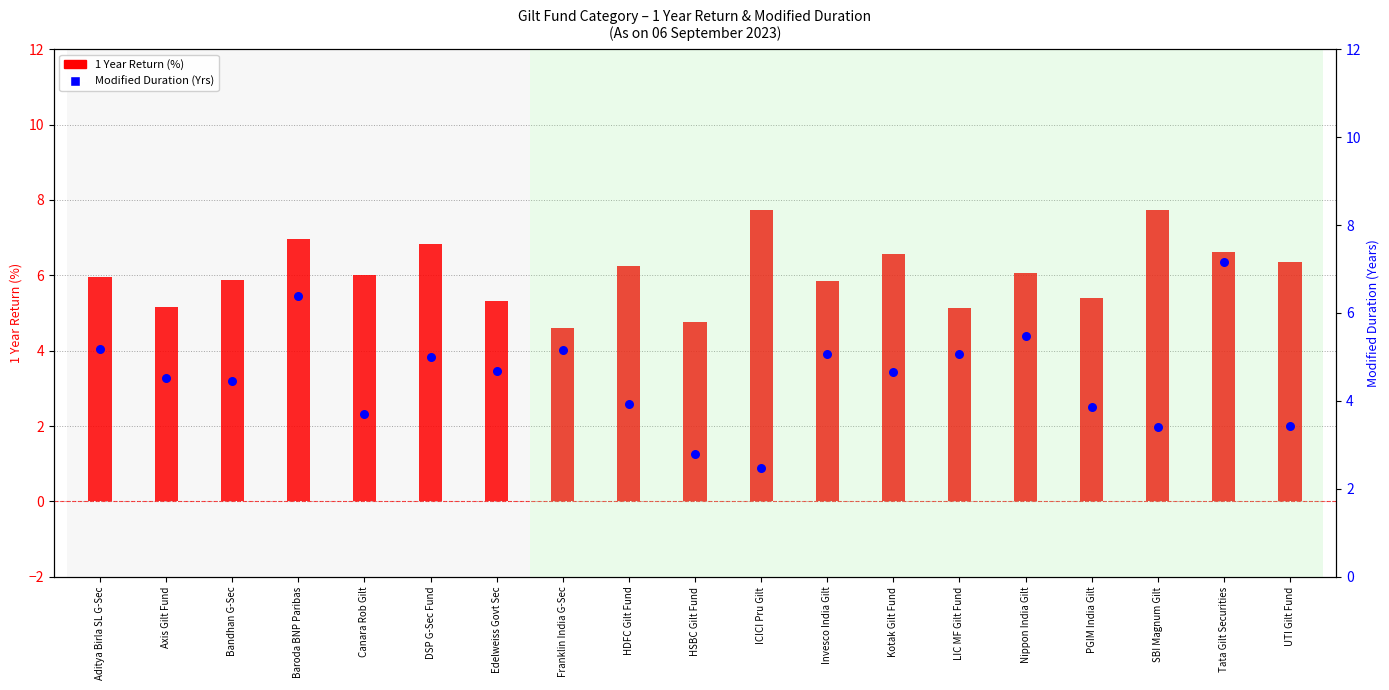

Which series contains the highest Y value?

1 Year Return (%)